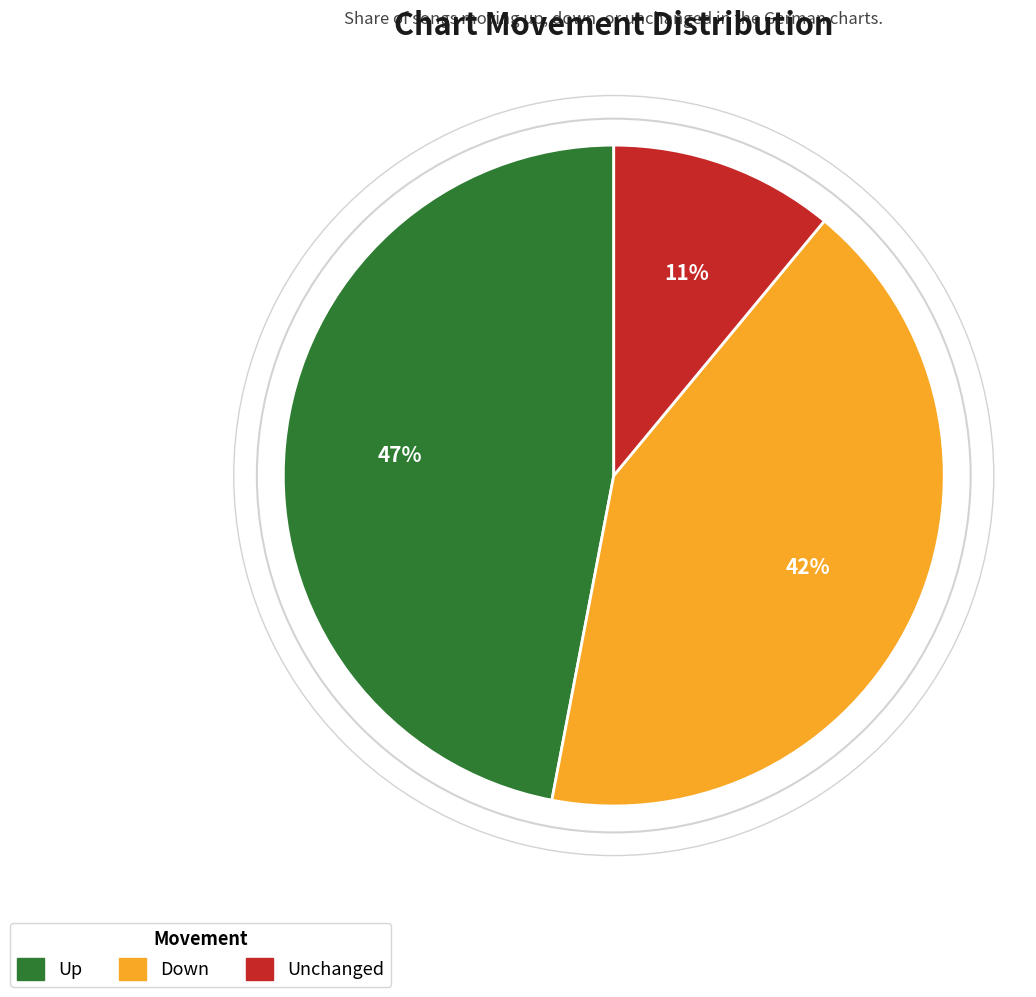

Does any single category account for the majority?

No